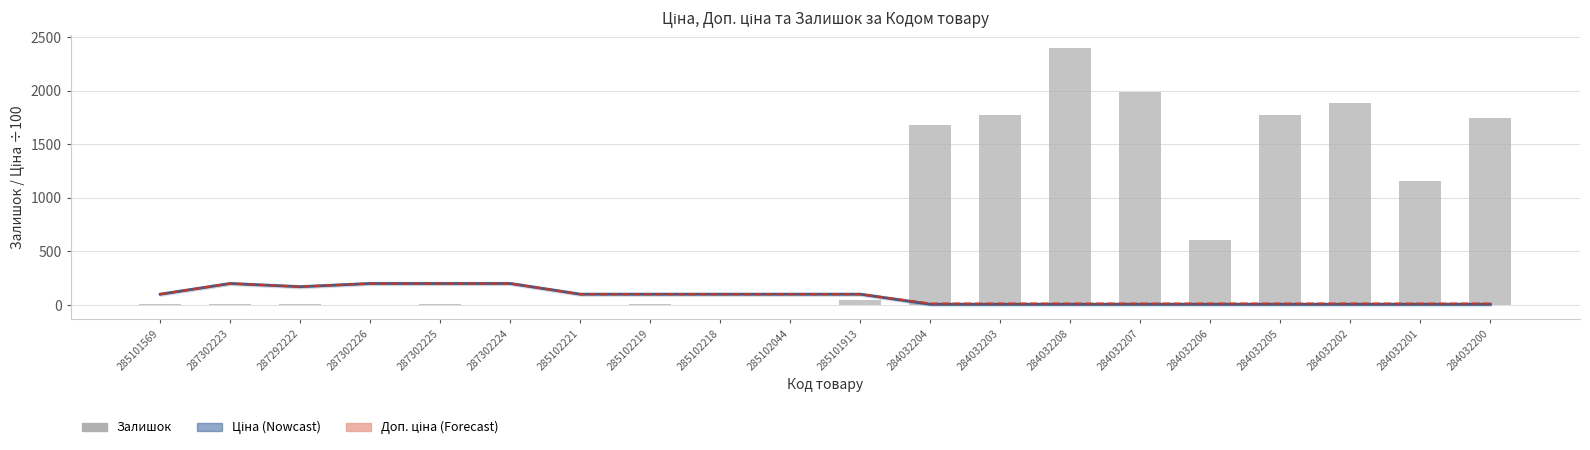

Reading right to left, list all the values displayed in this chart.

Ціна (÷100): 284032200=5.4	284032201=5.4	284032202=5.4	284032205=5.4	284032206=5.4	284032207=5.4	284032208=5.4	284032203=5.4	284032204=5.4	285101913=99.7	285102044=99.7	285102218=99.7	285102219=99.7	285102221=99.7	287302224=199.6	287302225=199.6	287302226=199.6	287292222=169.8	287302223=199.6	285101569=99.7
Доп. ціна (÷100): 284032200=12.4	284032201=12.4	284032202=12.4	284032205=12.4	284032206=12.4	284032207=12.4	284032208=12.4	284032203=12.4	284032204=12.4	285101913=99.7	285102044=99.7	285102218=99.7	285102219=99.7	285102221=99.7	287302224=199.6	287302225=199.6	287302226=199.6	287292222=169.8	287302223=199.6	285101569=99.7
Залишок: 284032200=1742.0	284032201=1153.0	284032202=1880.0	284032205=1775.0	284032206=605.0	284032207=1986.0	284032208=2400.0	284032203=1774.0	284032204=1682.0	285101913=46.0	285102044=1.0	285102218=3.0	285102219=9.0	285102221=2.0	287302224=3.0	287302225=5.0	287302226=1.0	287292222=4.0	287302223=5.0	285101569=7.0